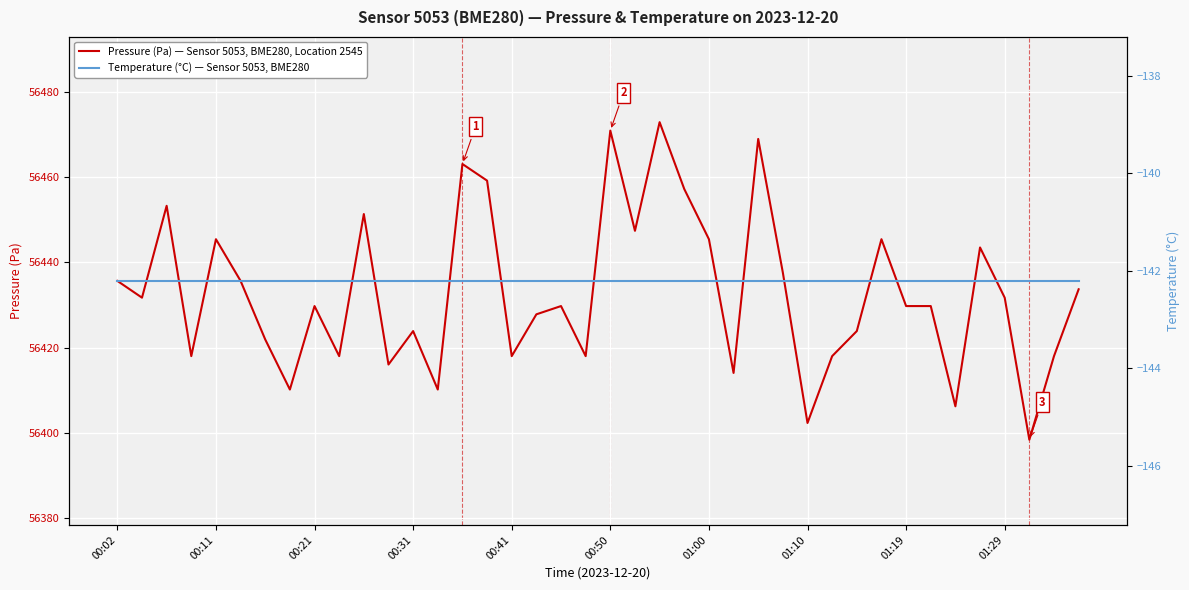

Rank the series by their average value, from lowest to highest.

Temperature (°C) — Sensor 5053, BME280, Pressure (Pa) — Sensor 5053, BME280, Location 2545